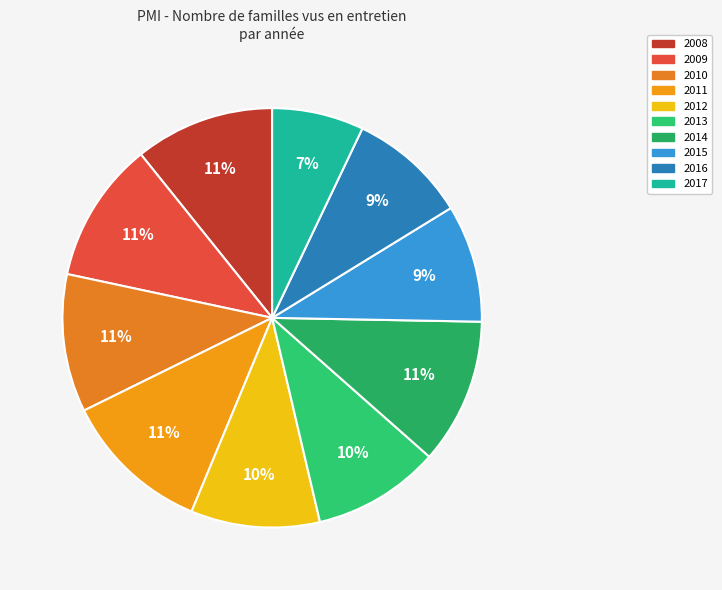

To the nearest percent, what is the difference between the largest and smallest slice percentages?

4%